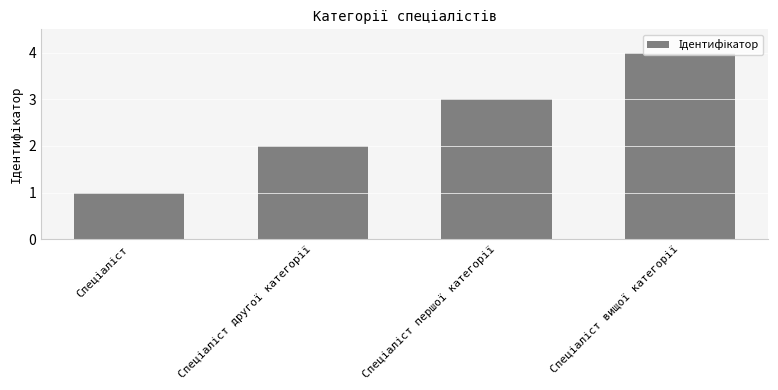

What is the sum of all values?

10